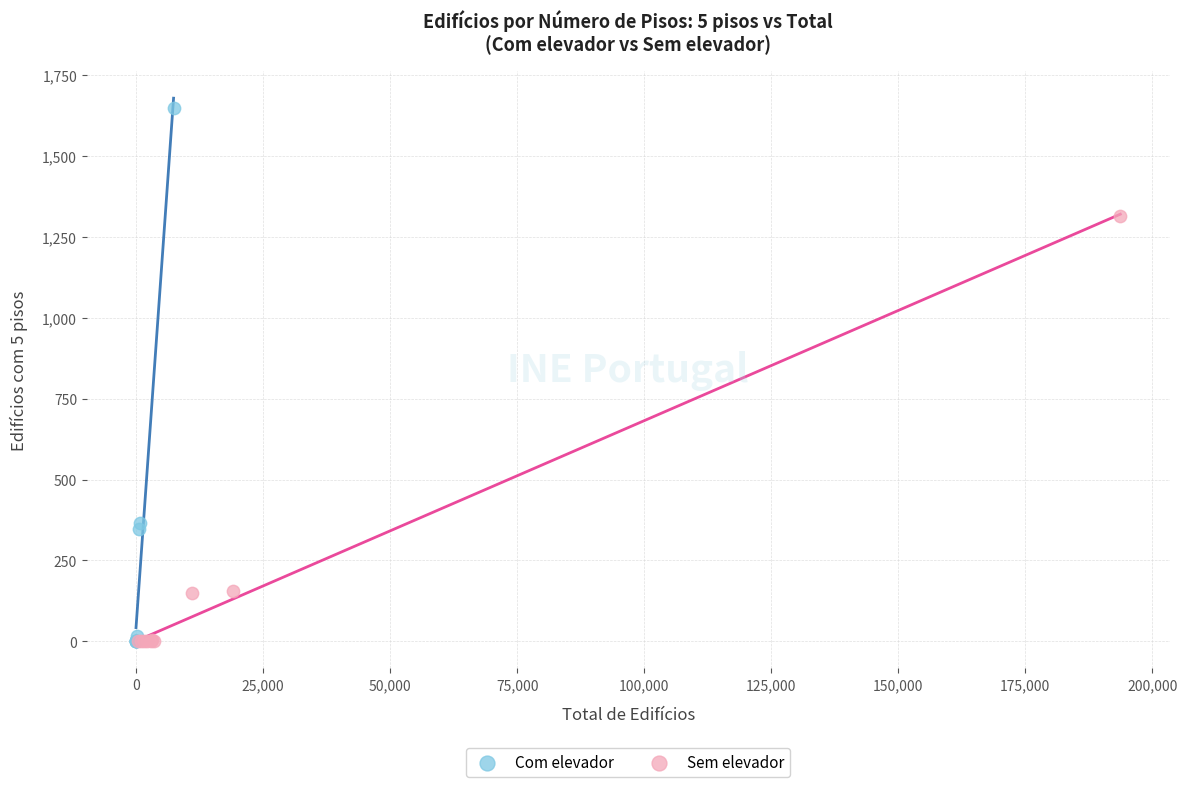

Which series has the largest Y range (max minus min)?

Com elevador